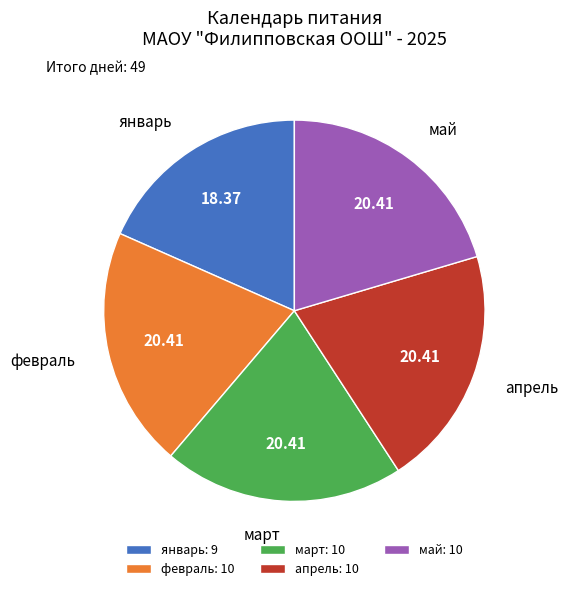

What is the smallest slice in the pie chart?

январь